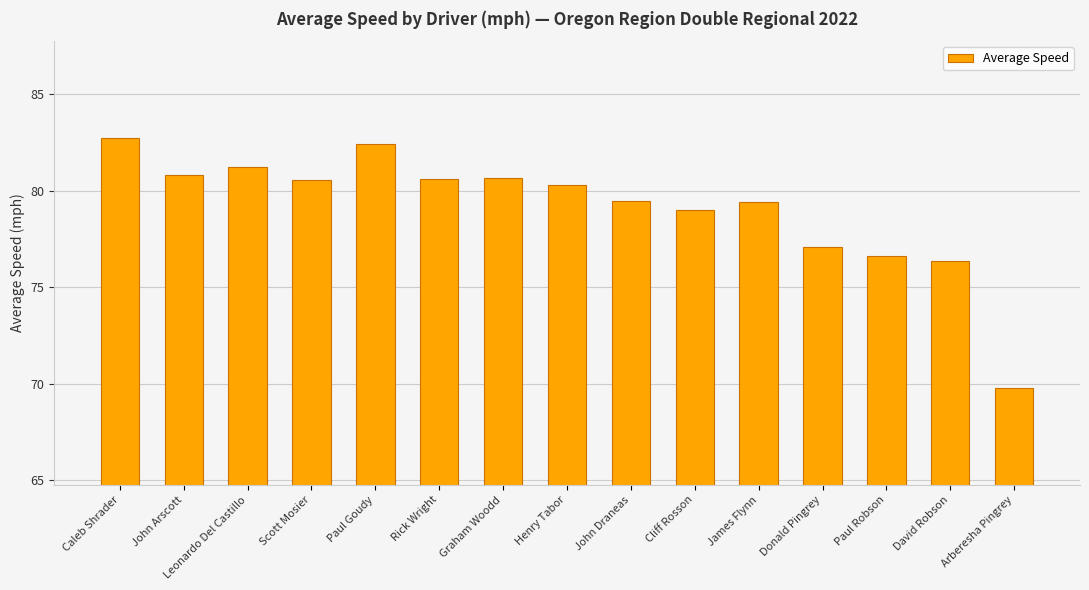

What is the minimum value shown in the chart?

69.8